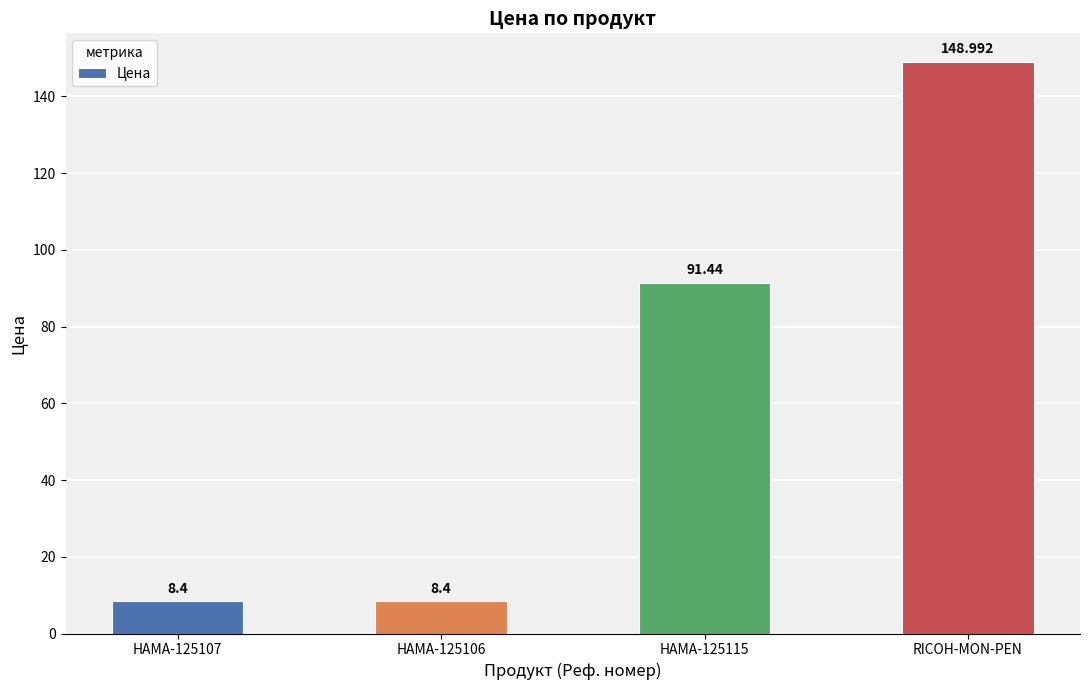

Which category has the highest value across all series?

RICOH-MON-PEN